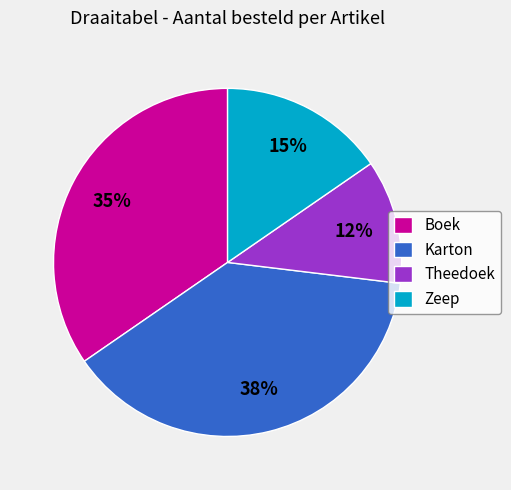

What percentage is the Zeep slice, to the nearest percent?

15%